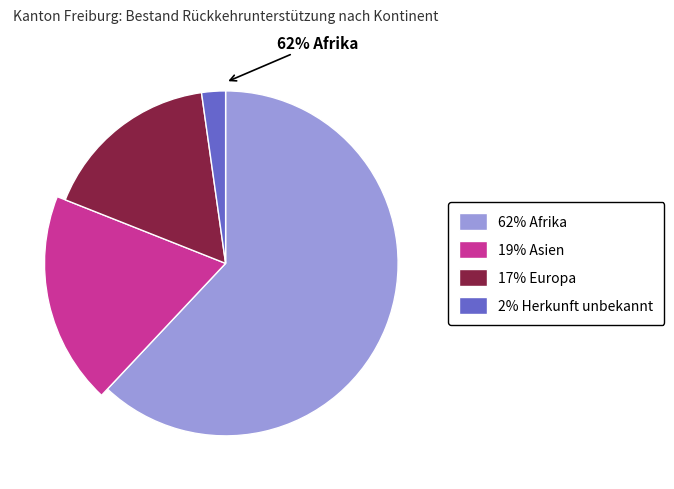

To the nearest percent, what is the average slice percentage?

25%